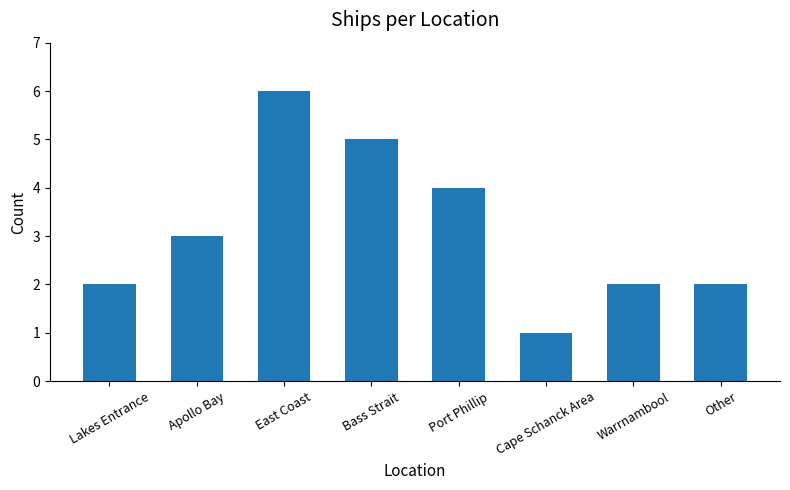

Which category has the highest value across all series?

East Coast